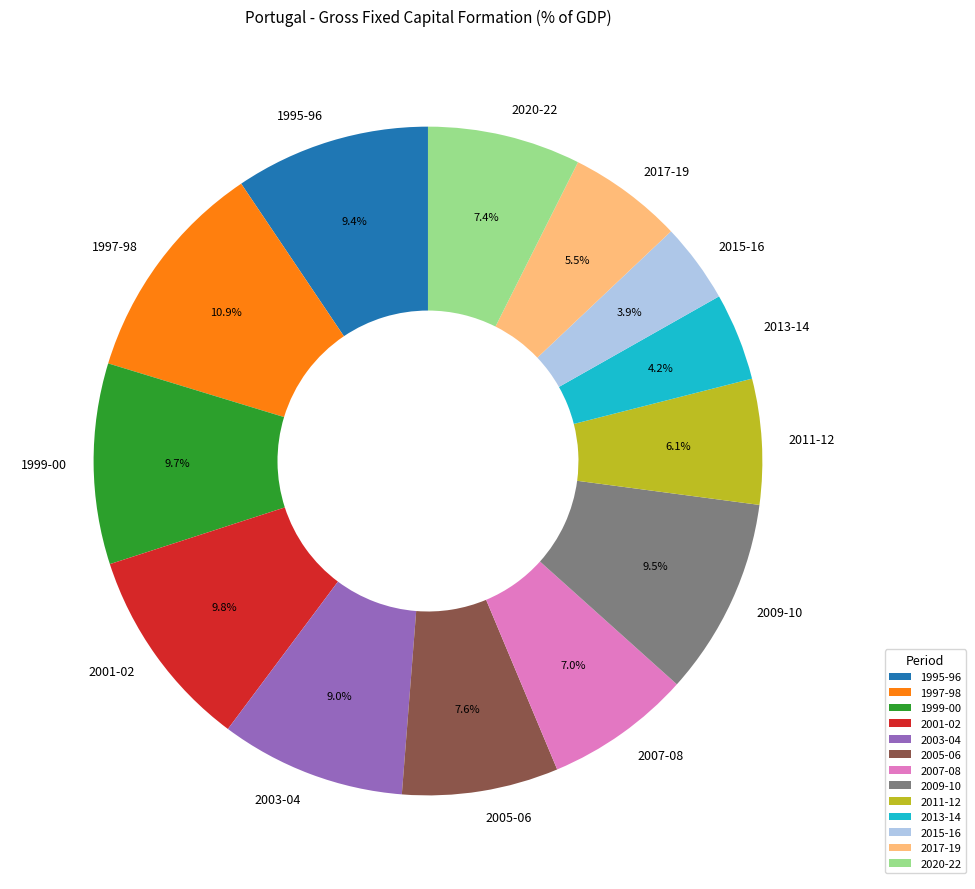

What is the largest slice in the pie chart?

1997-98